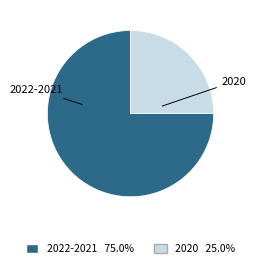

Is there any slice that represents more than half of the pie?

Yes